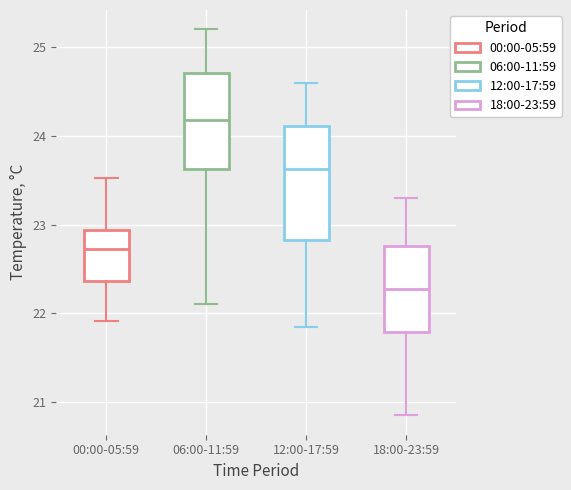

Where is the upper edge of the box for 18:00-23:59 on the y-axis? The values are not printed on the chart, so give them approximately, as read against the axis.

22.8